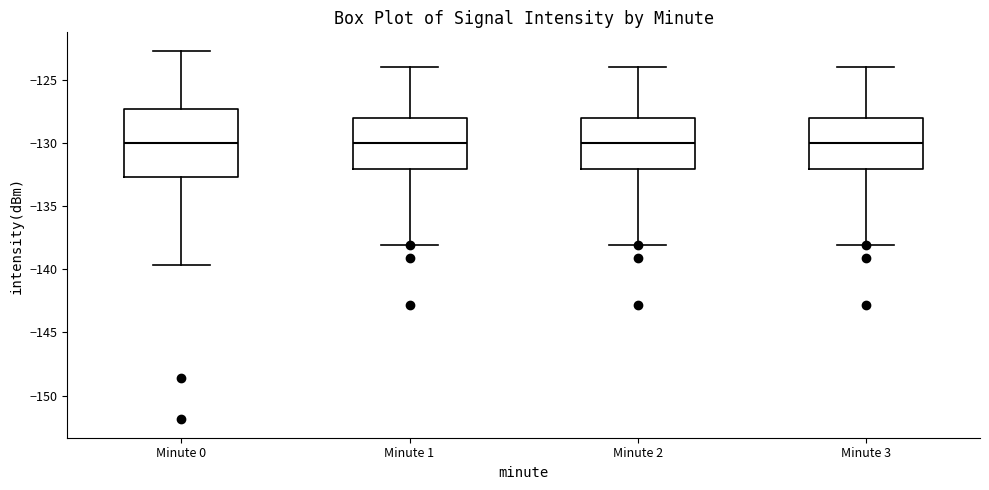

Comparing the boxes themselves (not the whiskers), which one is the tallest?

Minute 0